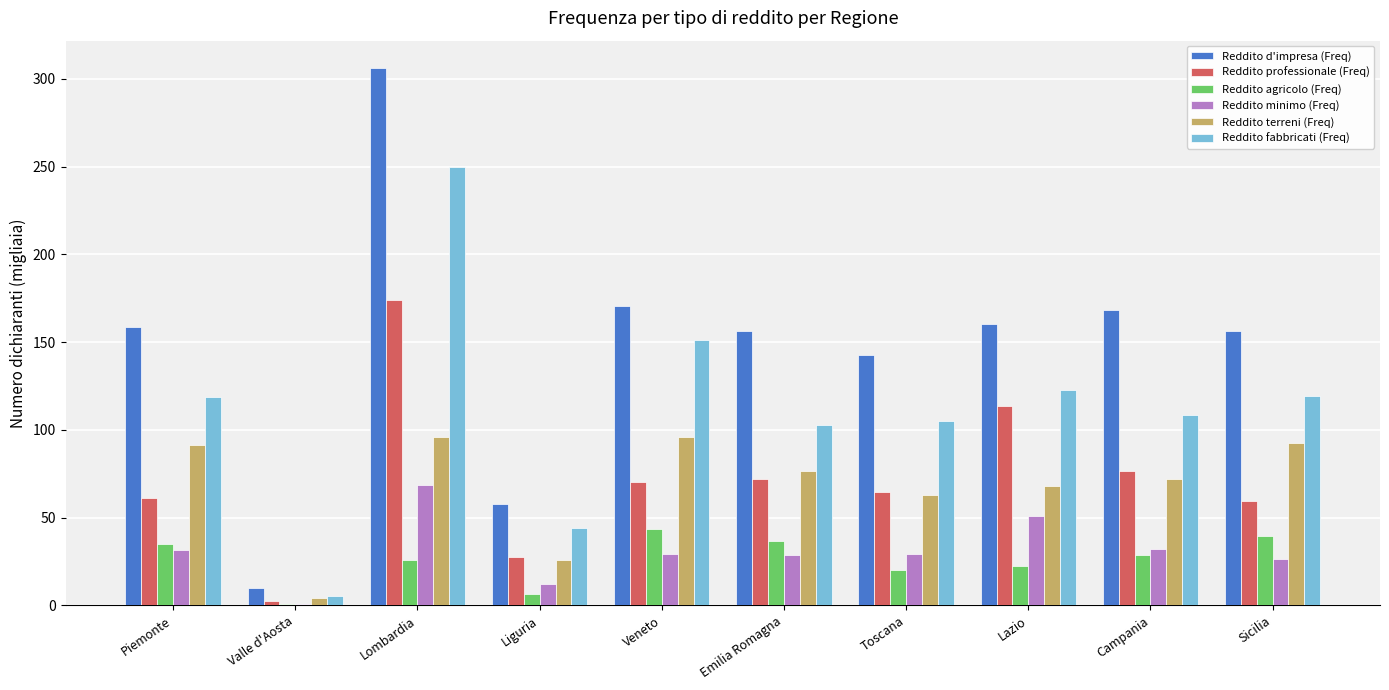

At which label does Reddito agricolo (Freq) reach its peak?

Veneto